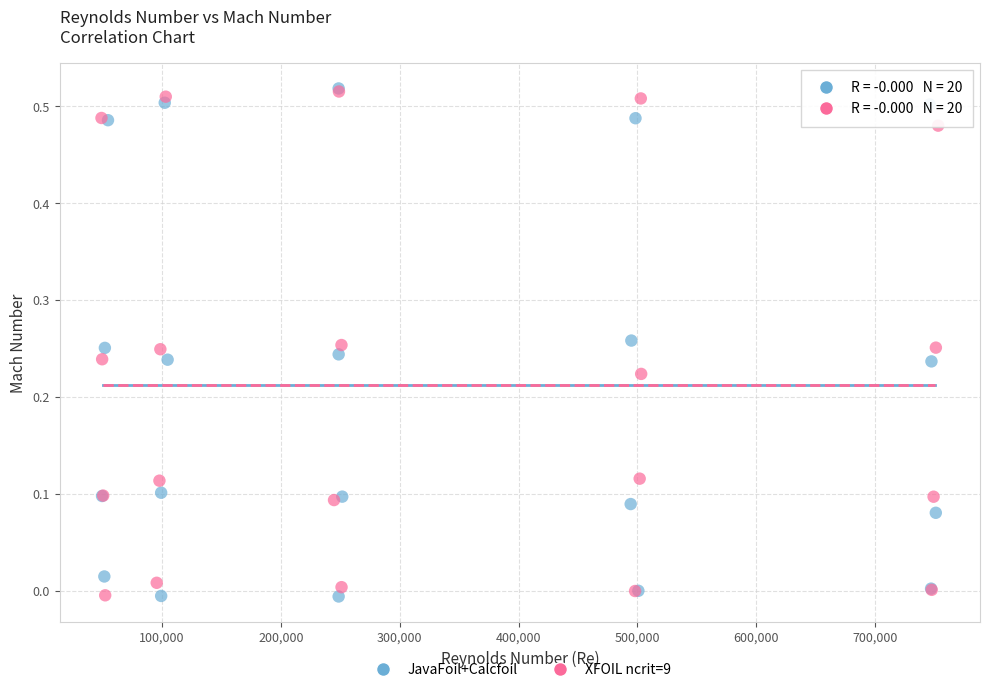

What are all the series names shown in the legend?

JavaFoil+Calcfoil, XFOIL ncrit=9